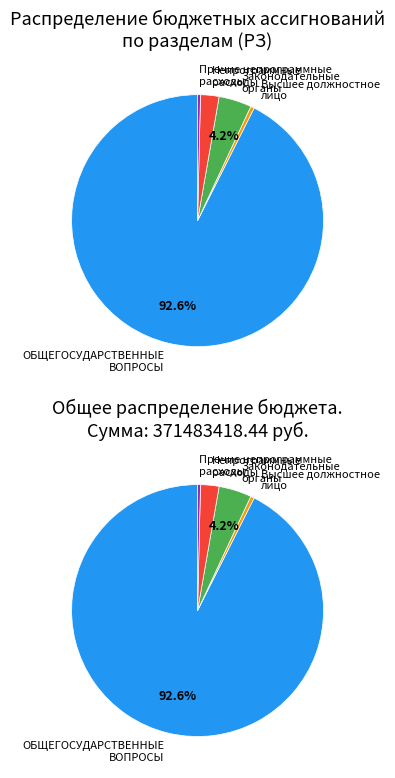

How many segments does this pie chart have?

5